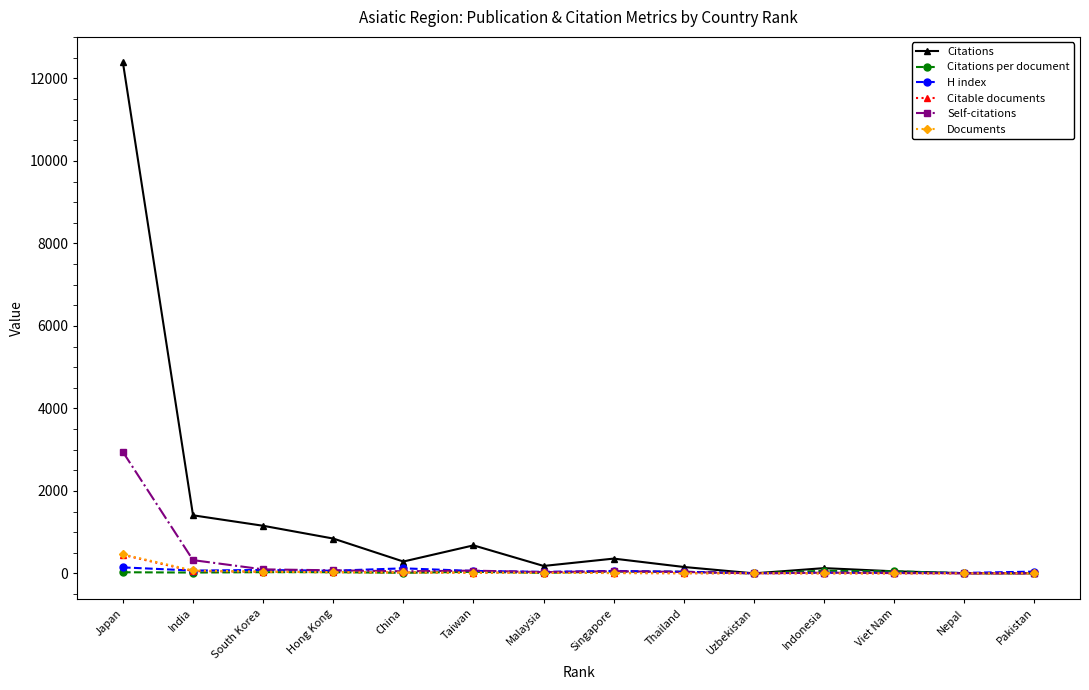

At which category does the chart reach its peak across all series?

Japan